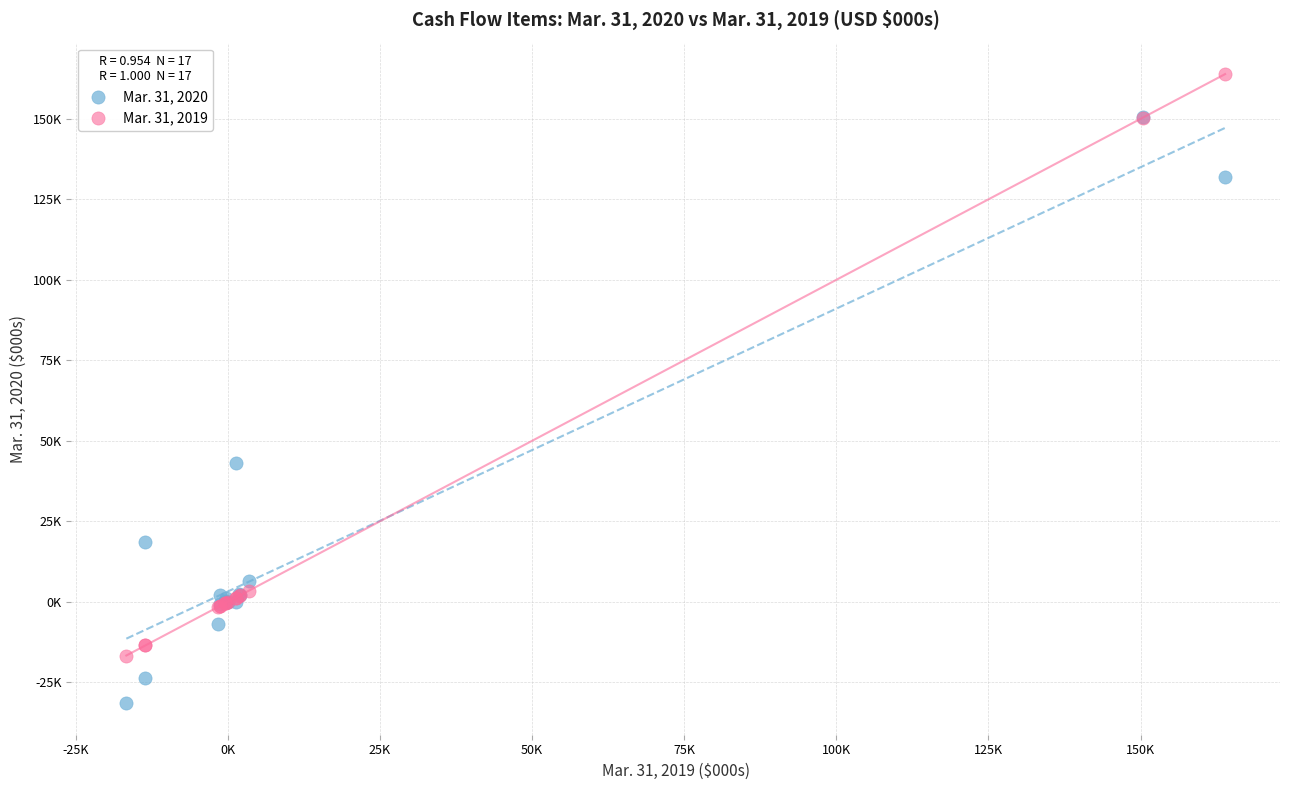

Which series reaches the minimum Y coordinate?

Mar. 31, 2020